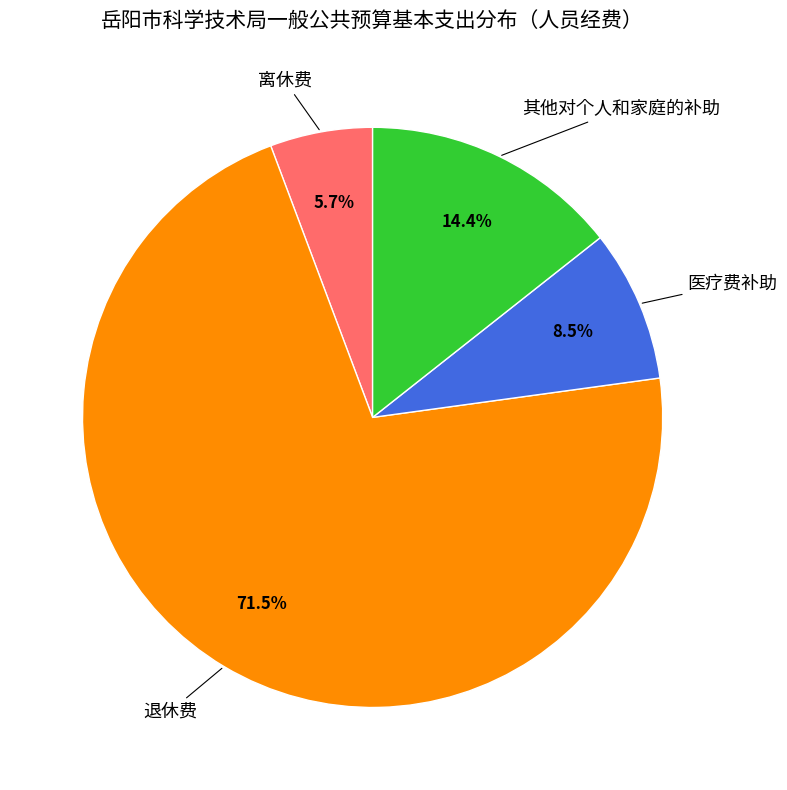

To the nearest percent, what percentage of the pie is 其他对个人和家庭的补助?

14%